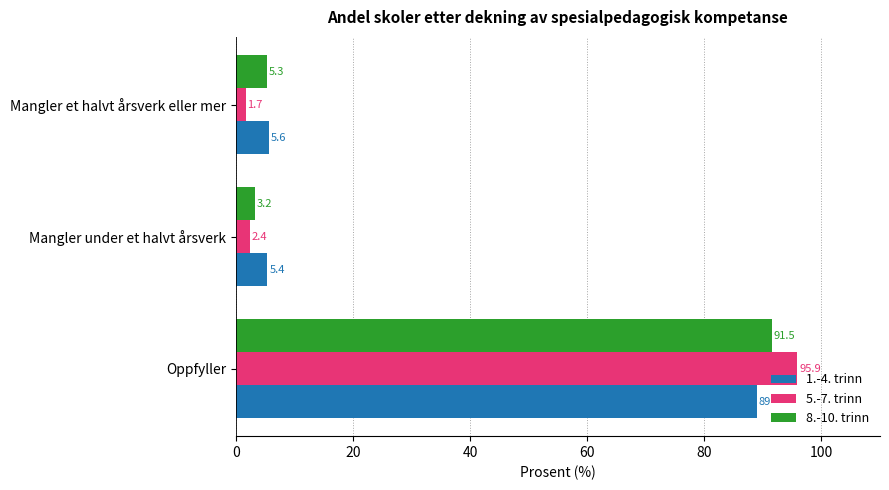

What is the difference between the maximum and second lowest values in the 5.-7. trinn series?

93.5